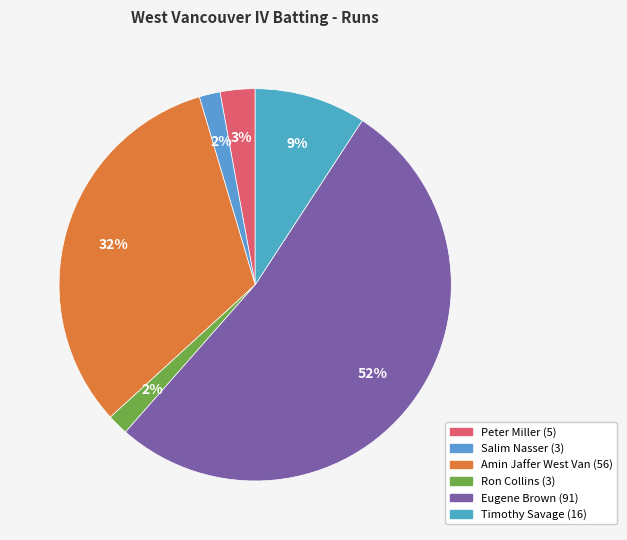

To the nearest percent, what is the difference between the Timothy Savage and Salim Nasser slice percentages?

7%